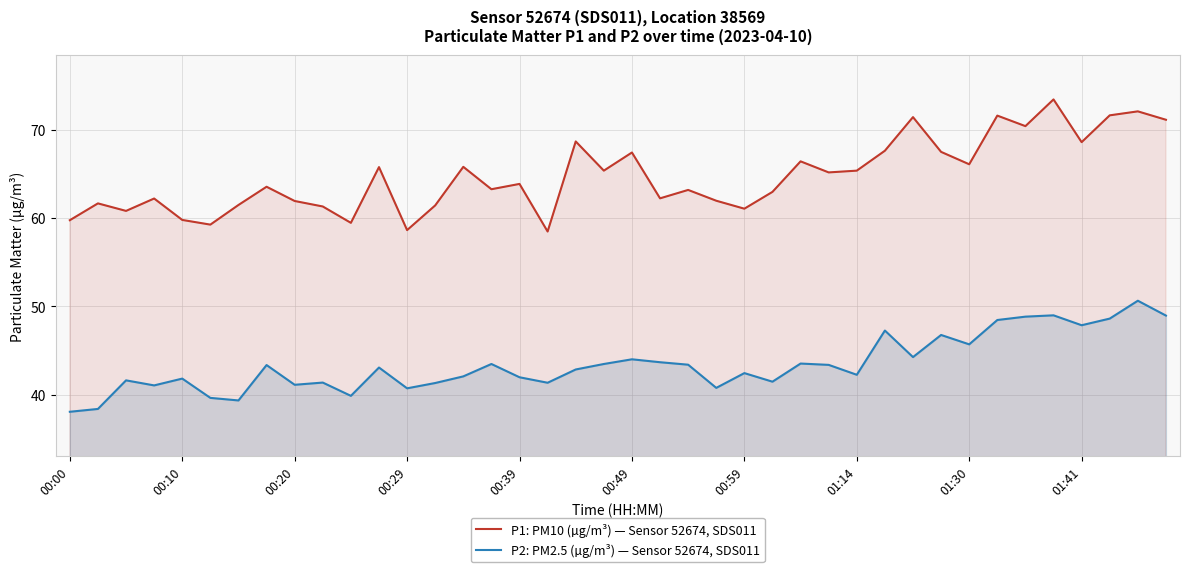

What is the lowest value of the P2: PM2.5 (µg/m³) — Sensor 52674, SDS011 series?

38.1